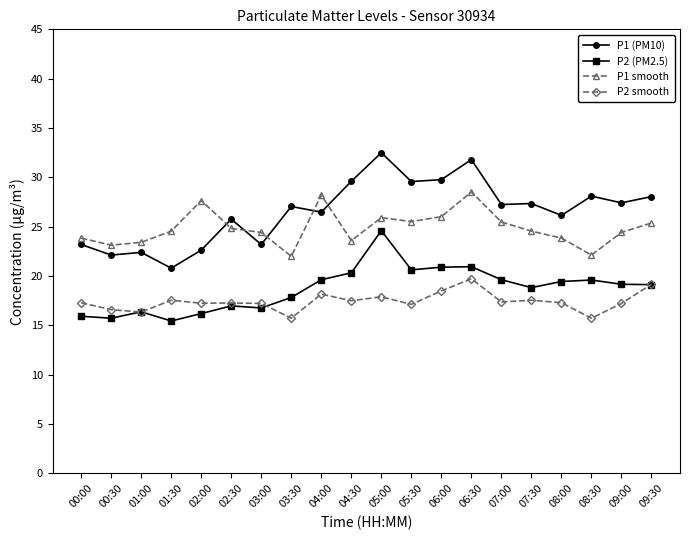

What is the difference between the second highest and second lowest values in the P1 (PM10) series?

9.7